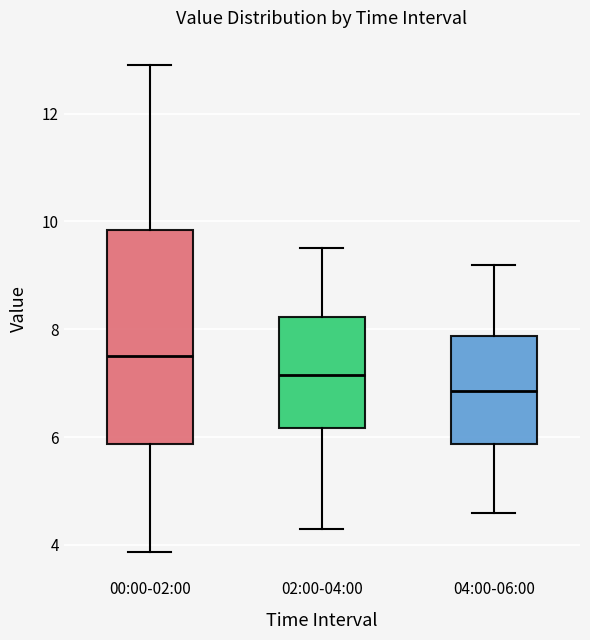

Where does the upper whisker of the box for 02:00-04:00 end on the y-axis? The values are not printed on the chart, so give them approximately, as read against the axis.

9.6